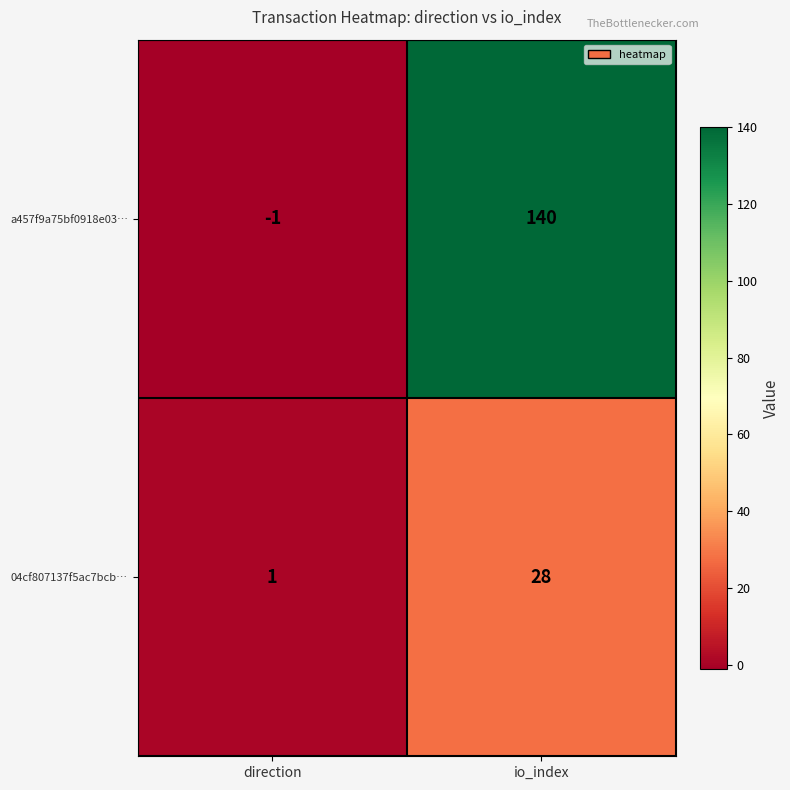

What is the average value of the a457f9a75bf0918e03… series?

70